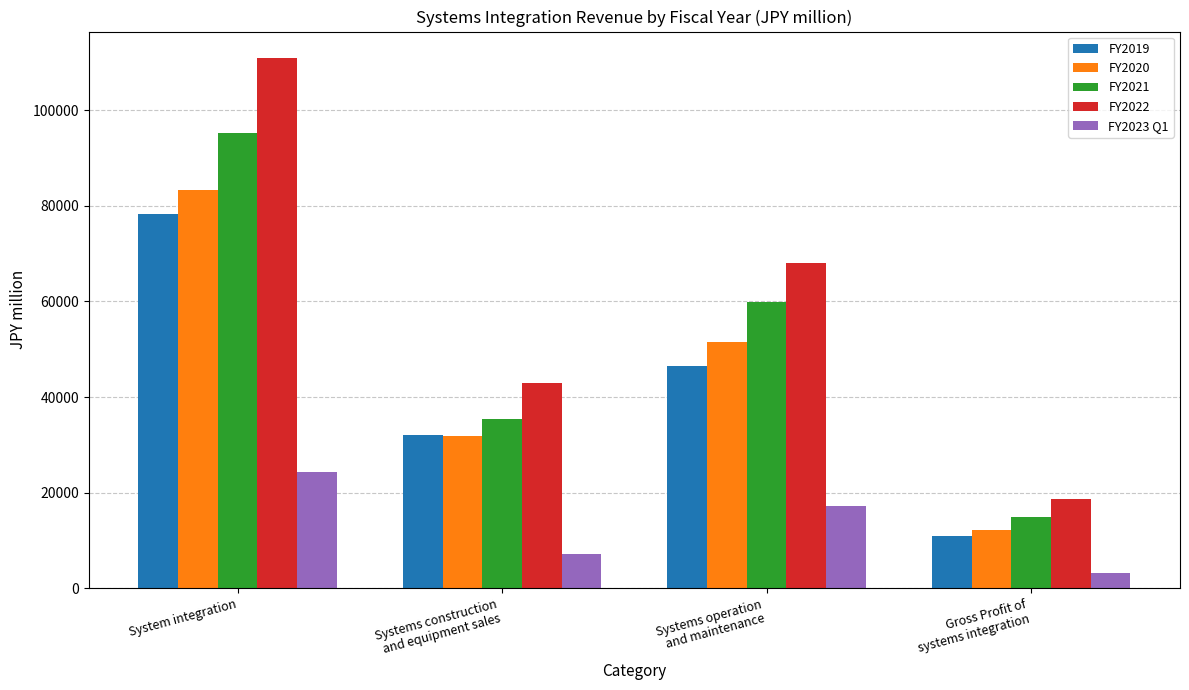

True or false: FY2020 has a value of 16070.0 at Gross Profit of
systems integration.

False